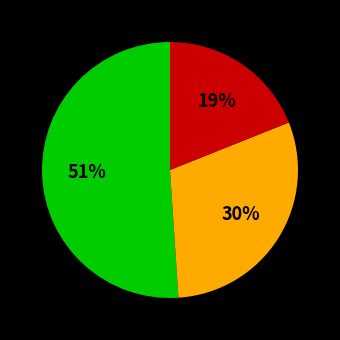

To the nearest percent, what is the average slice percentage?

33%